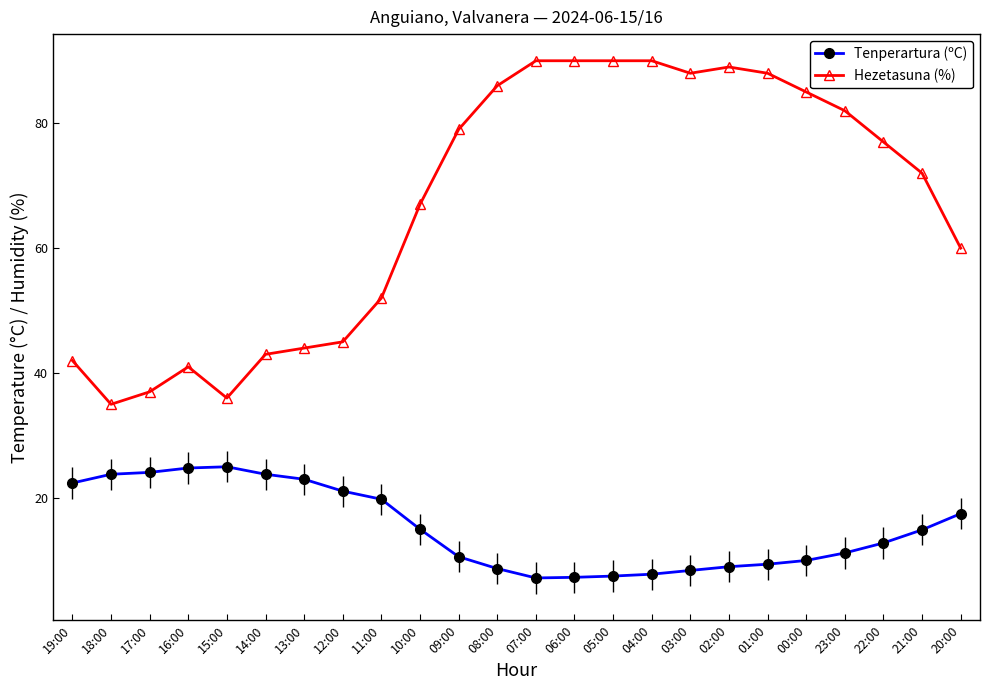

What is the minimum value for Hezetasuna (%)?

35.0